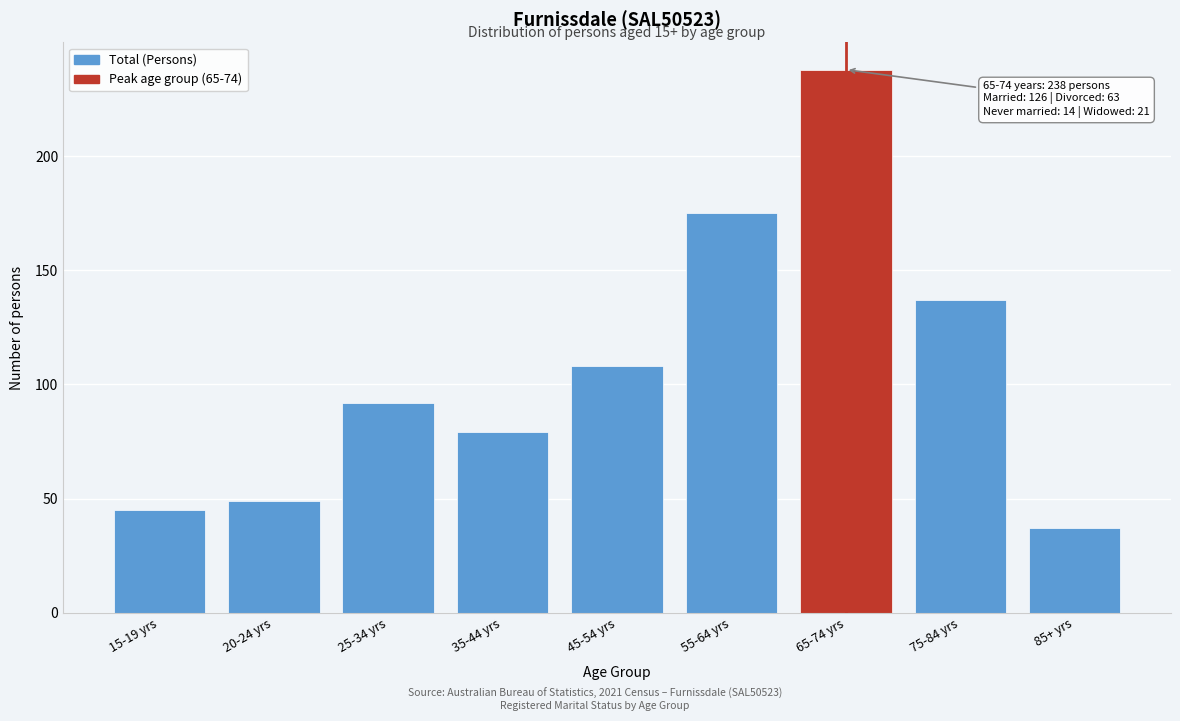

Reading left to right, transcribe all the data shown in this chart.

45	49	92	79	108	175	238	137	37